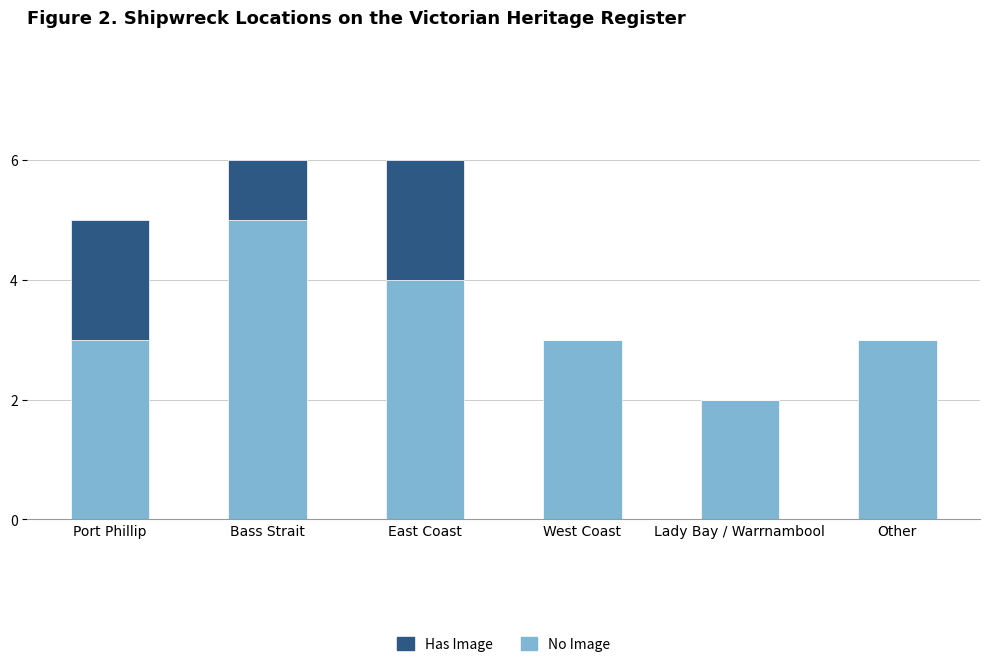

What is the total value across all series at Bass Strait?

6